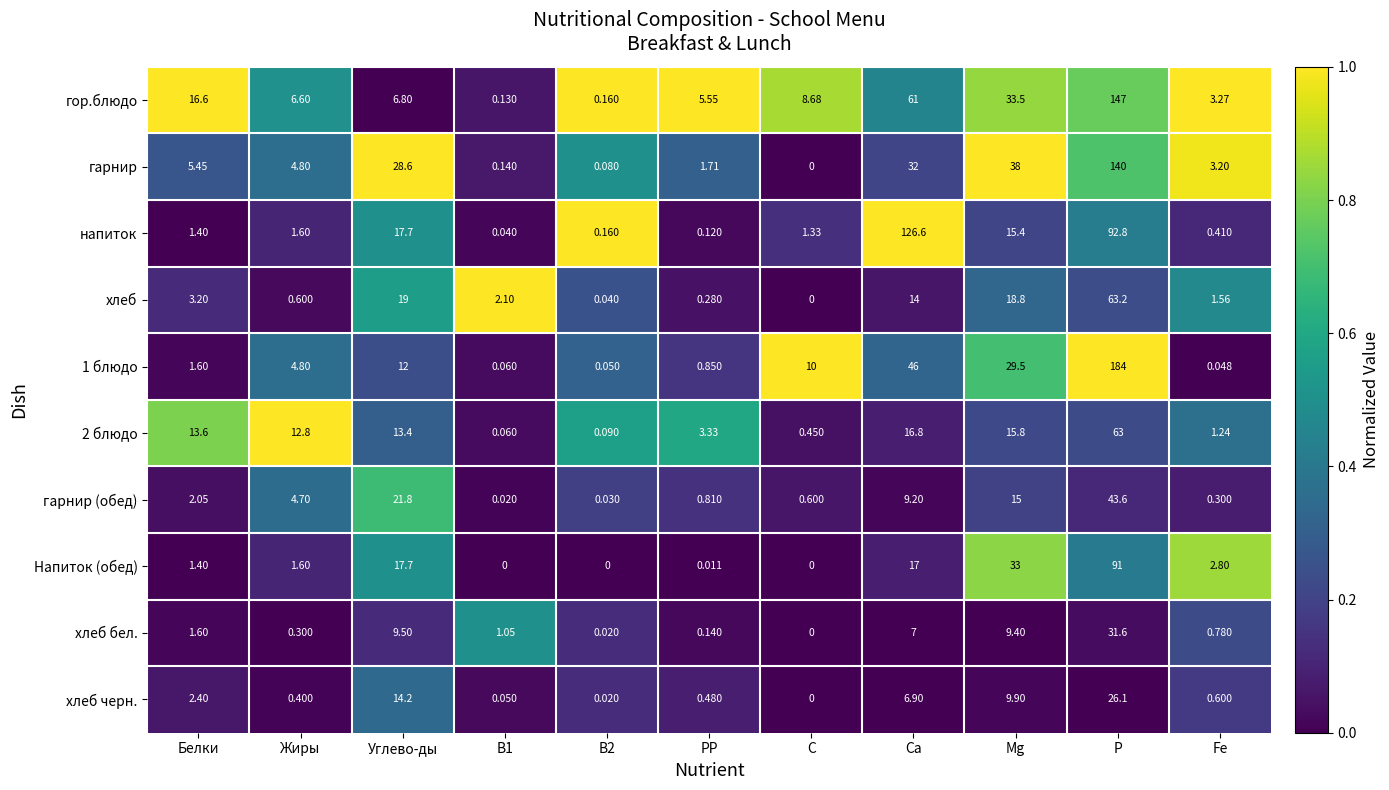

Is the value of Напиток (обед) at С greater than the value of гор.блюдо at Са?

No